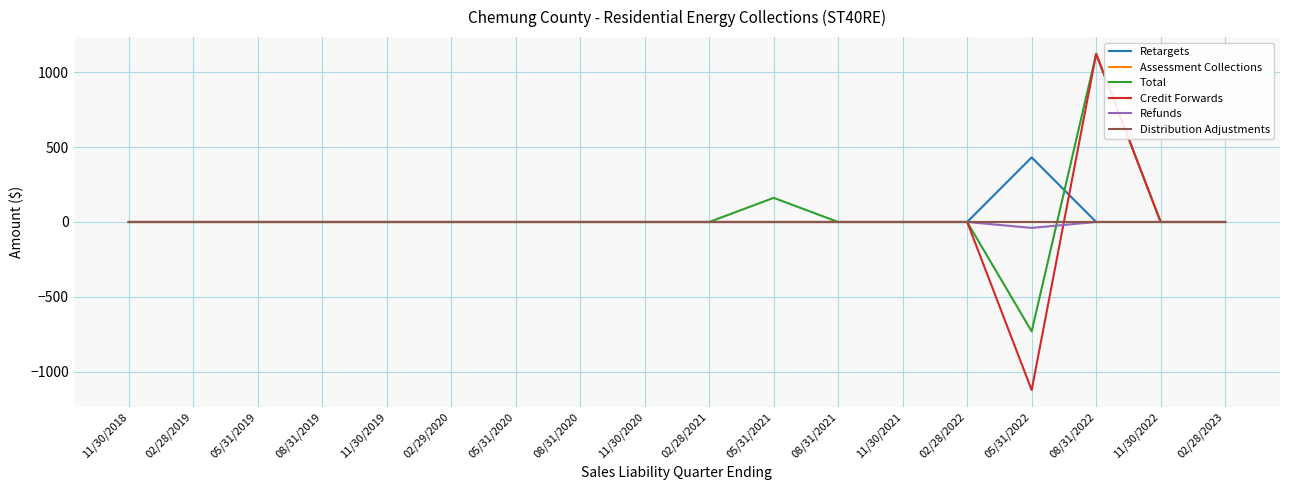

Between 11/30/2020 and 11/30/2021, which series saw the biggest shift?

Retargets